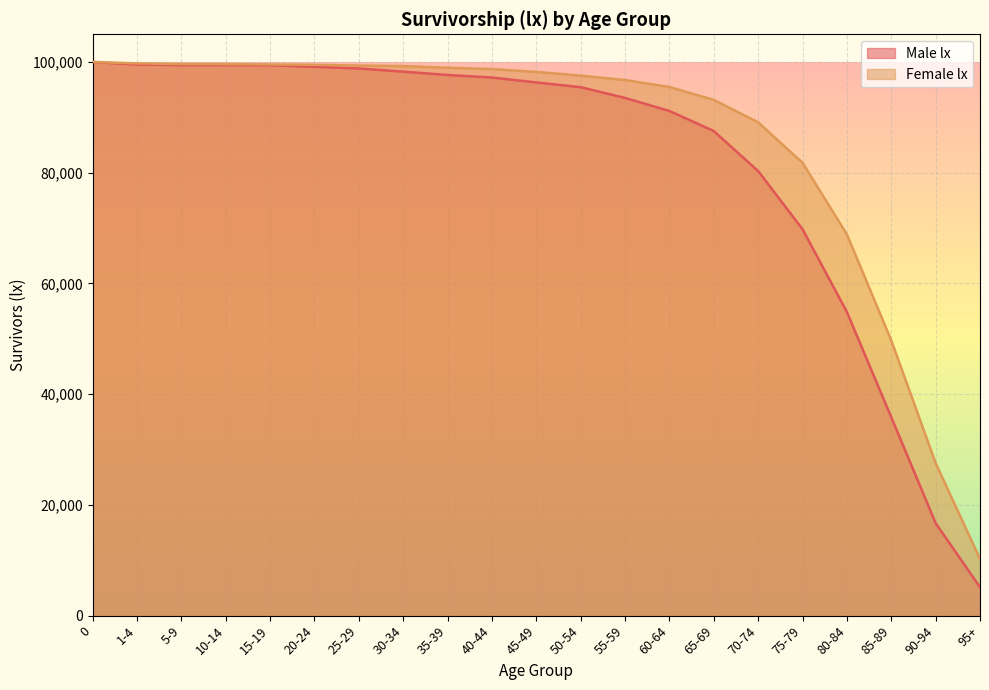

Which series has the largest total across all categories?

Female lx